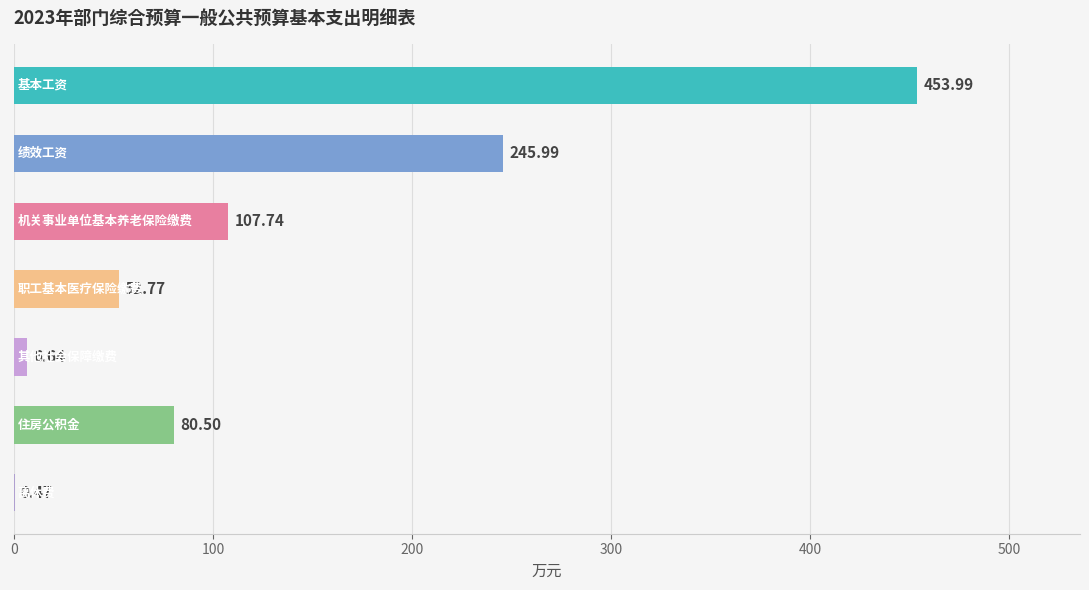

What is the sum of all values?

948.1